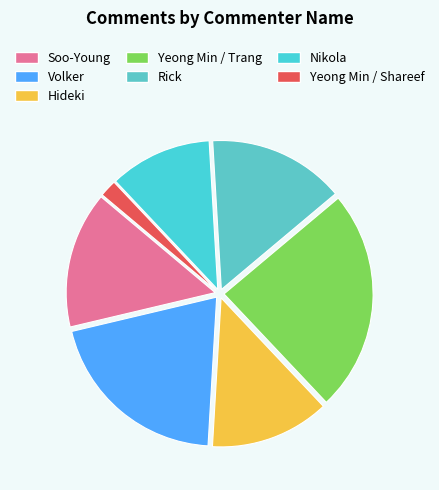

Which slice is the smallest?

Yeong Min / Shareef